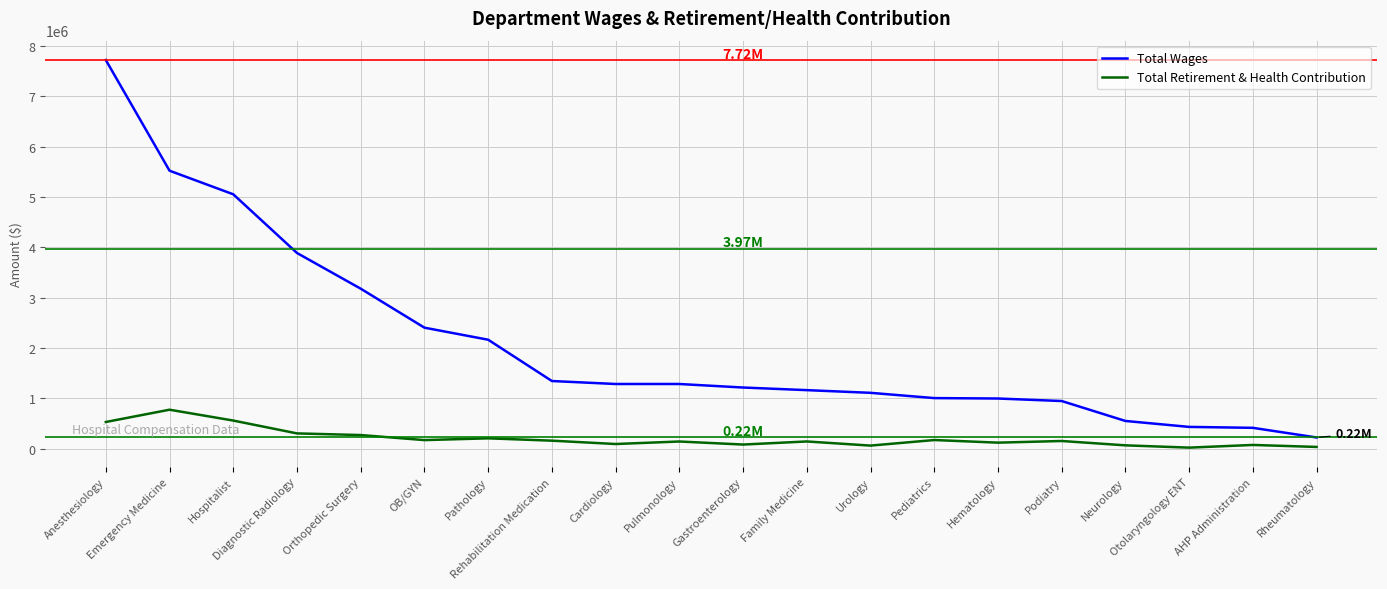

At which label does Total Wages reach its peak?

Anesthesiology